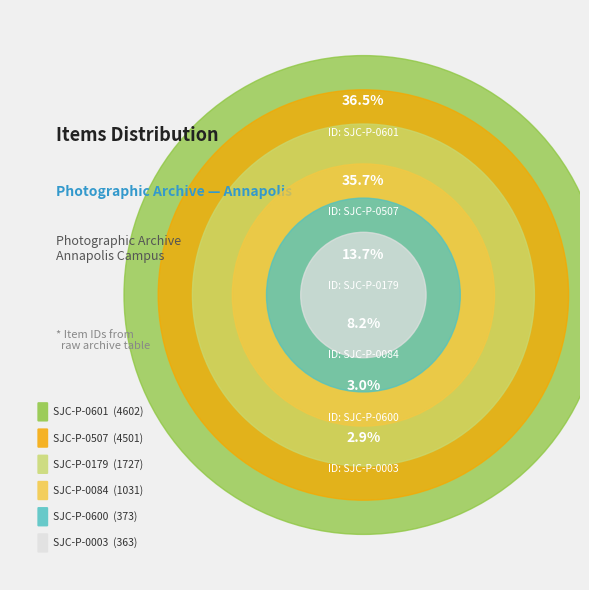

To the nearest percent, what percentage of the pie is SJC-P-0084?

8%